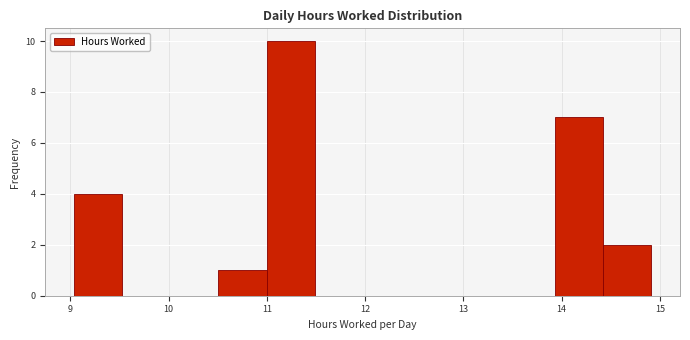

Which range on the x-axis has the tallest bar?

11.0 to 11.5